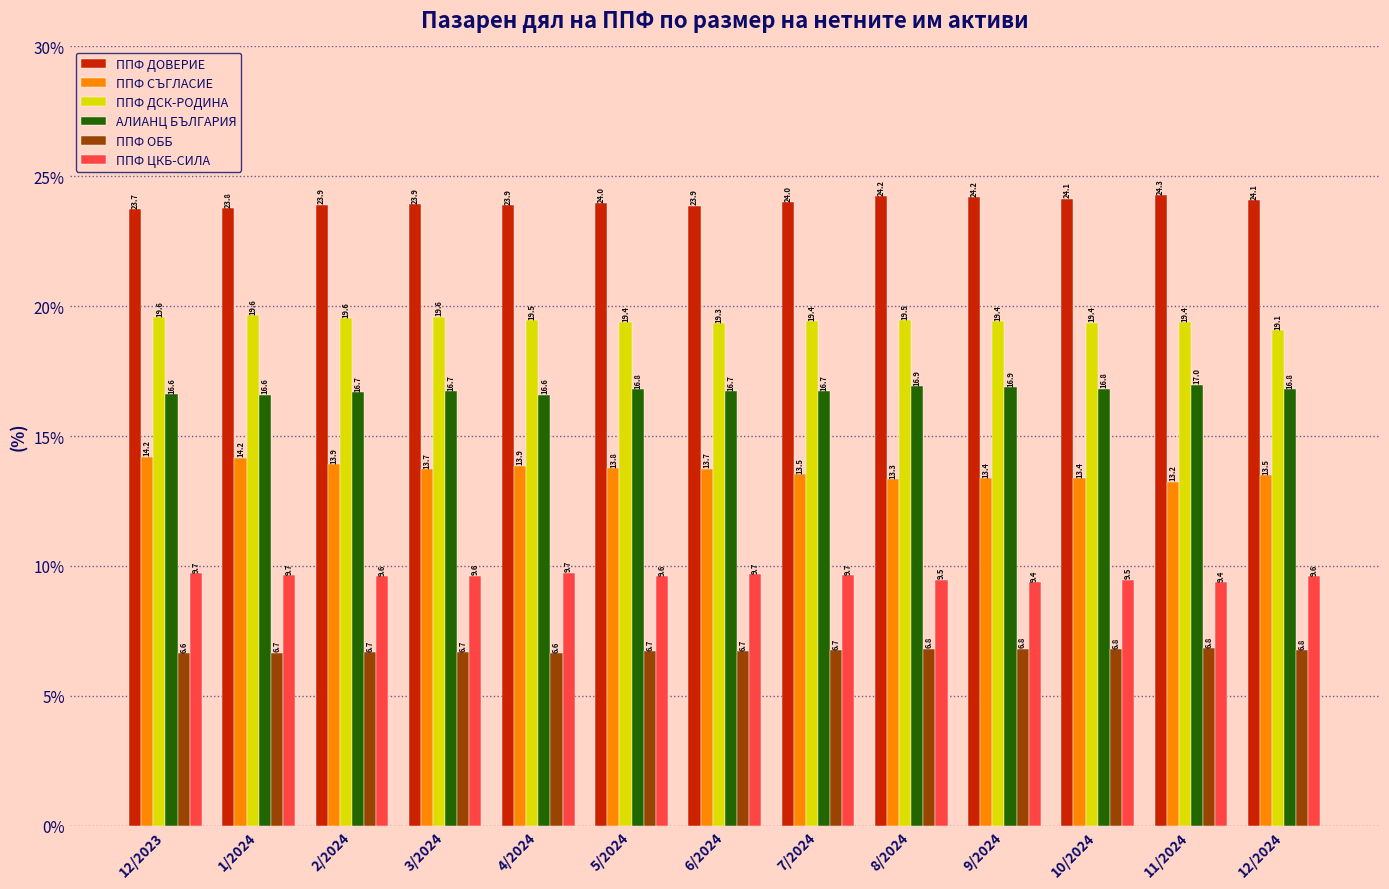

How many bars are there in total?

78